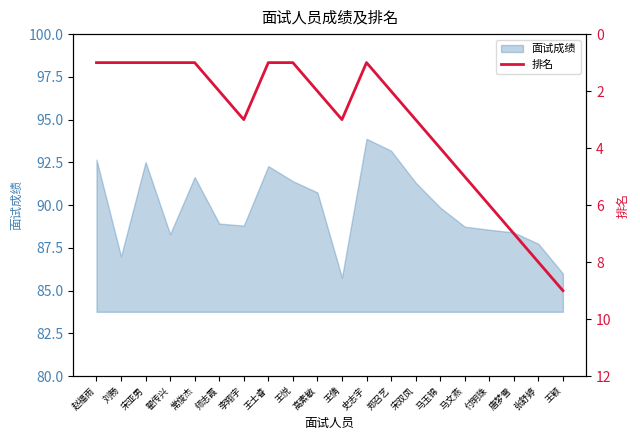

What is the ratio of the value at 王悦 to the value at 翟传兴?

1.0